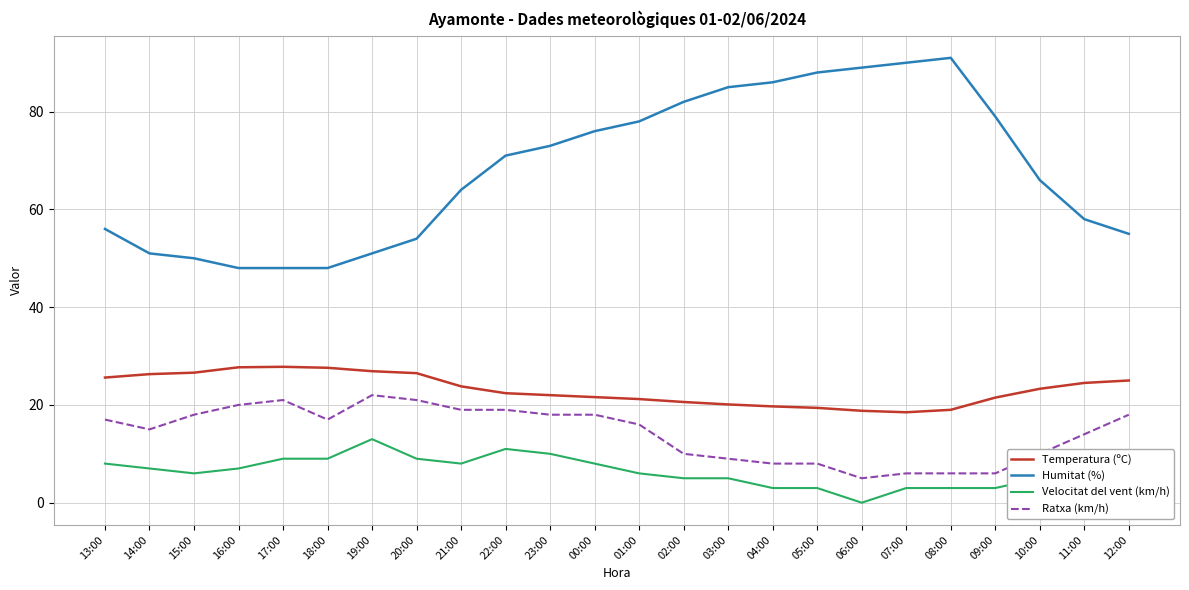

What is the maximum value shown in the chart?

91.0